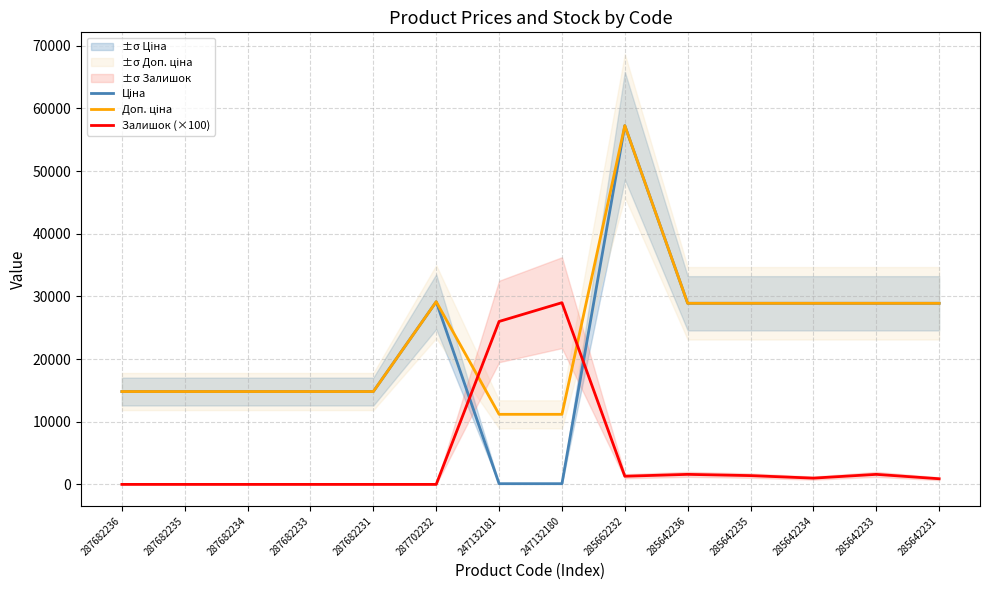

Which series has the largest total across all categories?

Доп. ціна